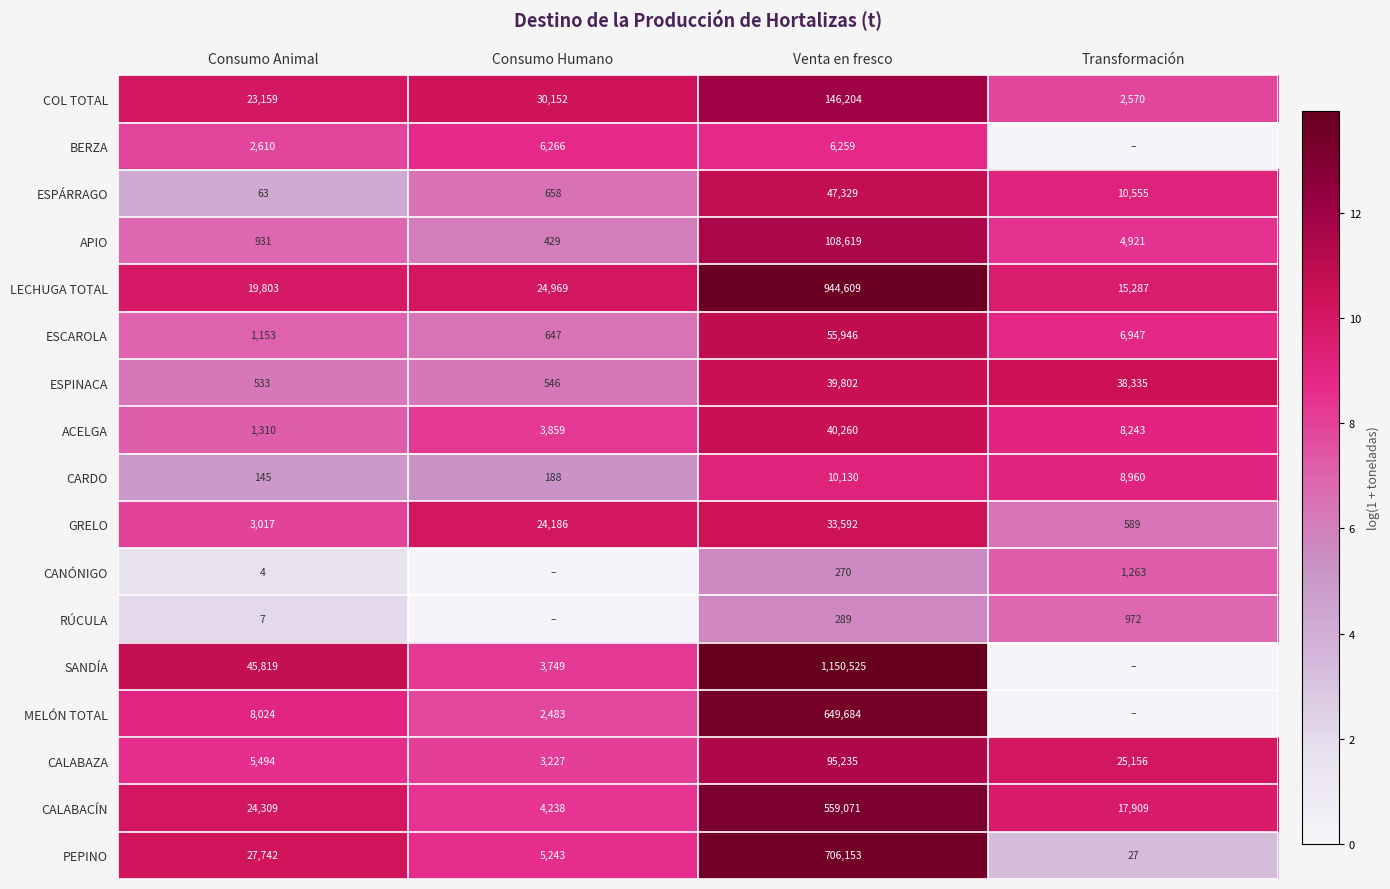

At which label is LECHUGA TOTAL closest to 479948?

Consumo Humano